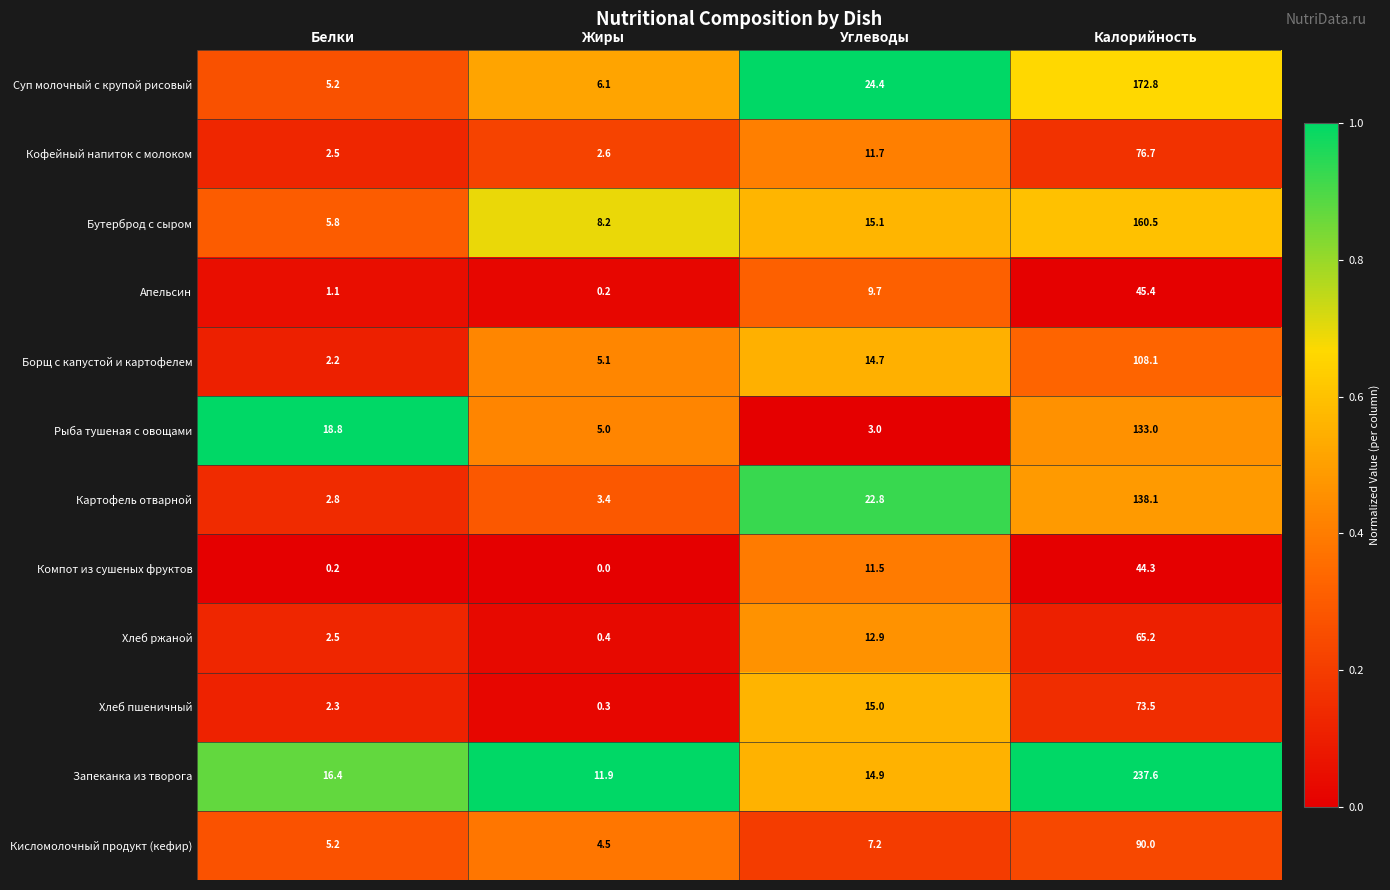

At how many categories does at least one series exceed 0?

4